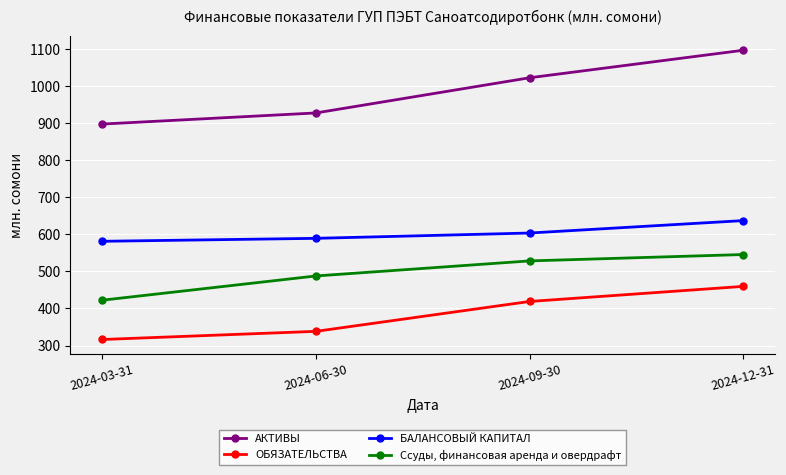

Is the value of ОБЯЗАТЕЛЬСТВА at 2024-06-30 greater than the value of АКТИВЫ at 2024-12-31?

No